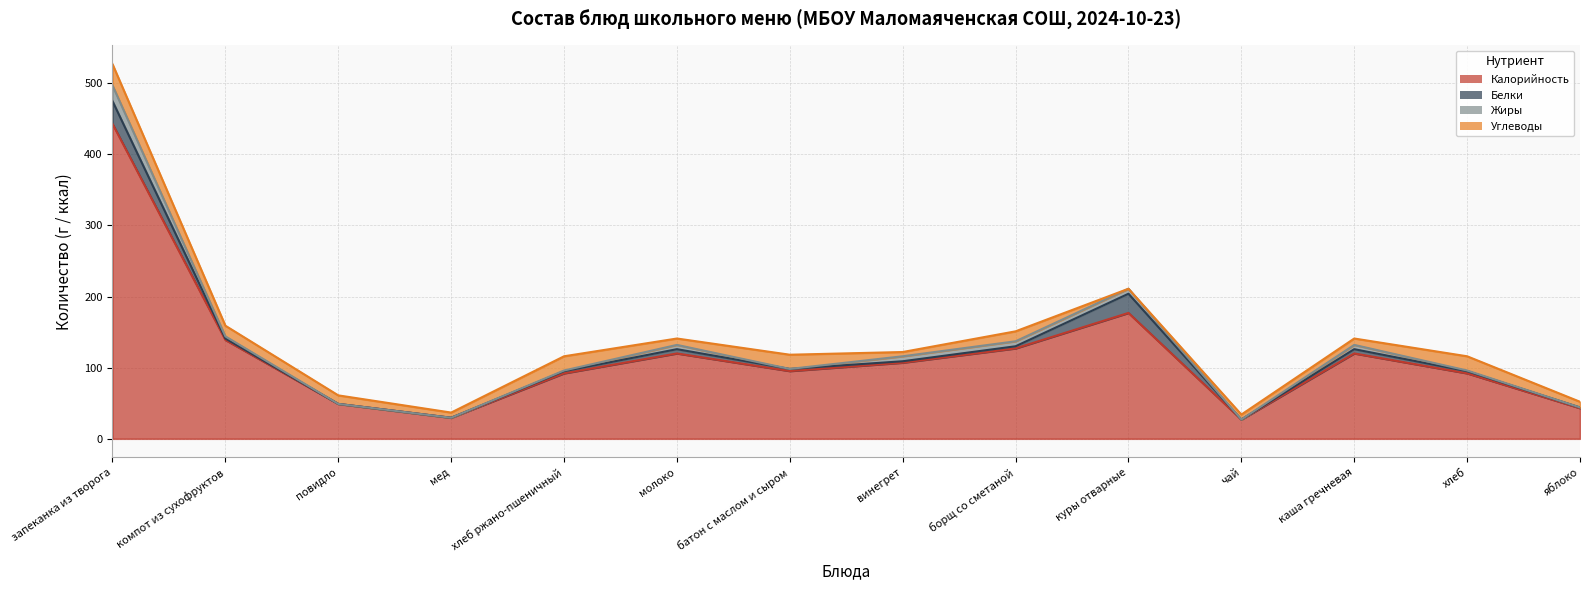

At how many categories does at least one series exceed 428?

1